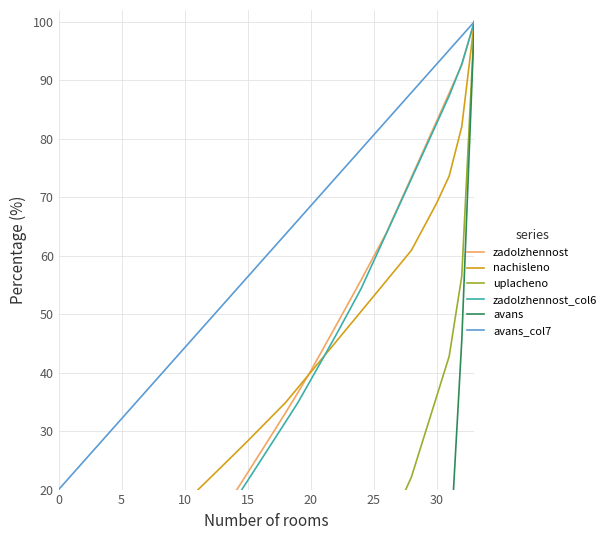

Reading left to right, list all the values displayed in this chart.

zadolzhennost: 0.0	0.0	0.0	0.0	0.0	0.1	0.2	1.8	3.5	5.5	8.1	10.7	13.3	16.1	19.5	22.9	26.3	29.7	33.1	36.6	40.2	44.1	48.0	51.9	55.8	59.8	63.8	68.6	73.4	78.2	83.0	87.8	92.6	100.0
nachisleno: 1.4	2.8	4.3	5.7	7.3	8.8	10.6	12.5	14.3	16.1	18.0	19.8	21.9	24.0	26.2	28.3	30.5	32.7	34.8	37.4	40.0	42.6	45.2	47.8	50.4	53.0	55.7	58.3	60.9	64.9	68.9	73.6	82.0	100.0
uplacheno: 0.0	0.0	0.0	0.0	0.0	0.0	0.0	0.0	0.0	0.0	0.0	0.0	0.0	0.0	0.0	0.0	0.0	0.0	0.0	0.0	0.0	0.8	2.5	4.9	7.6	10.7	13.9	17.3	22.1	29.0	35.9	42.8	56.5	100.0
zadolzhennost_col6: 0.0	0.0	0.1	0.1	0.2	0.3	0.4	0.9	2.6	4.5	7.1	9.7	12.4	15.2	18.2	21.5	24.8	28.2	31.5	34.9	38.7	42.5	46.4	50.3	54.3	59.0	63.7	68.4	73.1	77.8	82.6	87.3	92.7	100.0
avans: 0.0	0.0	0.0	0.0	0.0	0.0	0.0	0.0	0.0	0.0	0.0	0.0	0.0	0.0	0.0	0.0	0.0	0.0	0.0	0.0	0.0	0.0	0.0	0.0	0.0	0.0	0.0	0.0	0.0	0.0	2.9	6.6	45.4	100.0
avans_col7: 20.0	22.4	24.8	27.3	29.7	32.1	34.5	37.0	39.4	41.8	44.2	46.7	49.1	51.5	53.9	56.4	58.8	61.2	63.6	66.1	68.5	70.9	73.3	75.8	78.2	80.6	83.0	85.5	87.9	90.3	92.7	95.2	97.6	100.0